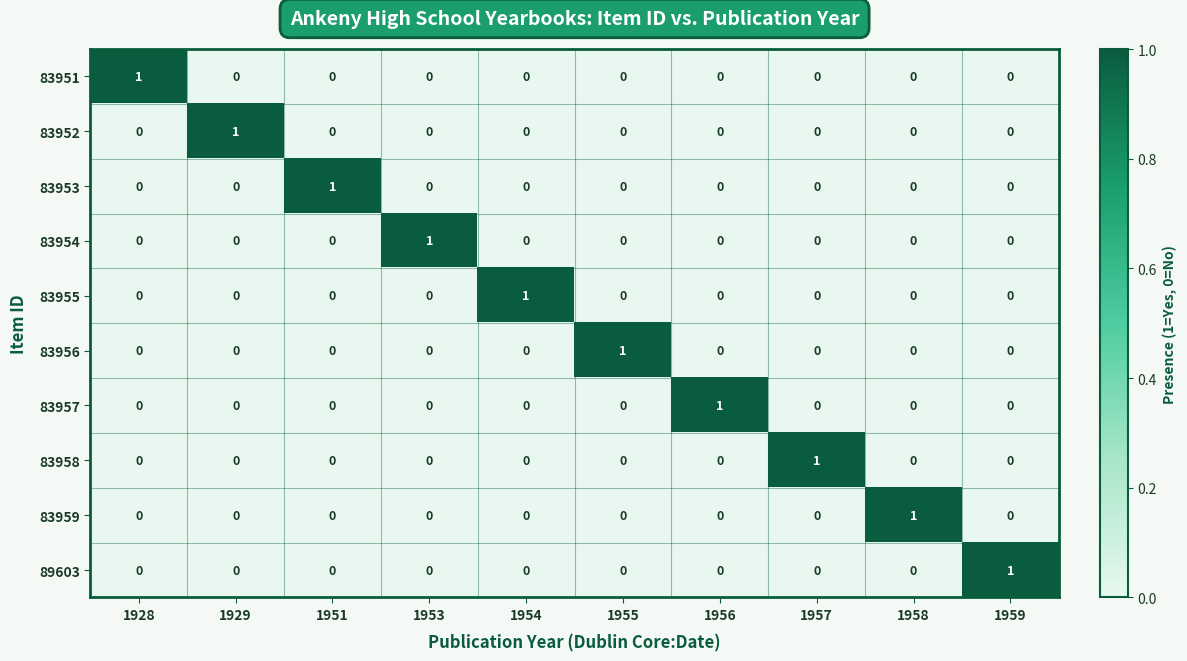

The 83955 series shows -1 at 1958. True or false?

False